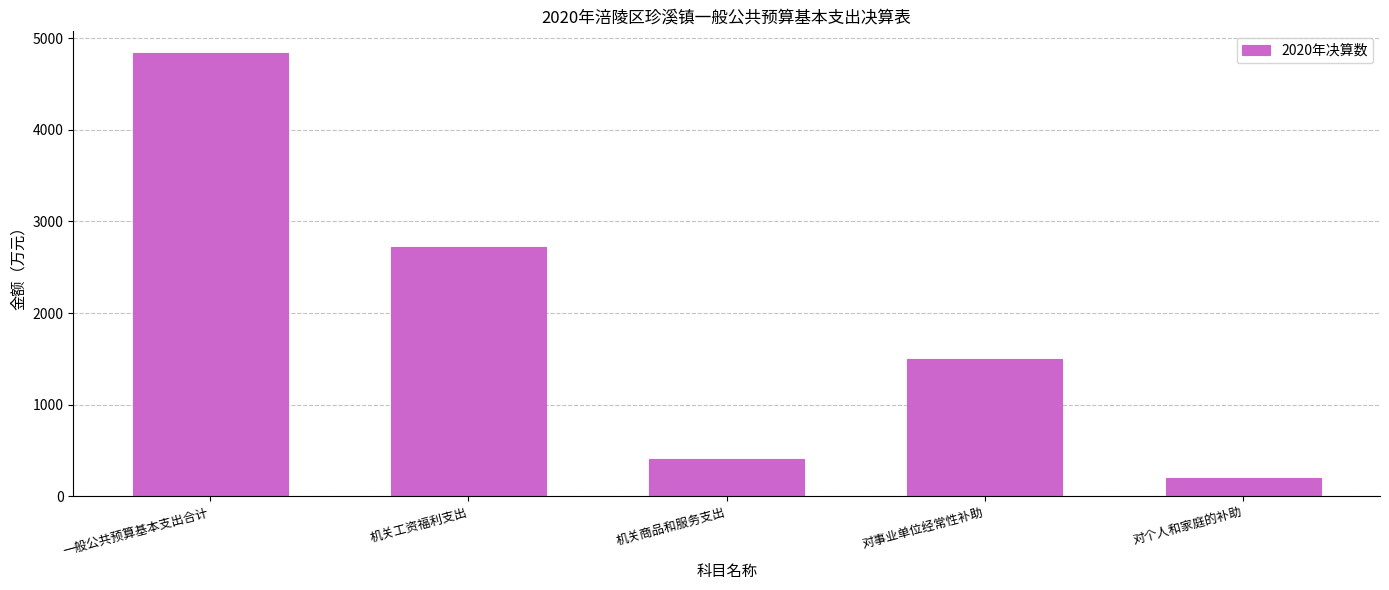

Reading left to right, list all the values displayed in this chart.

4833	2718	412	1504	199